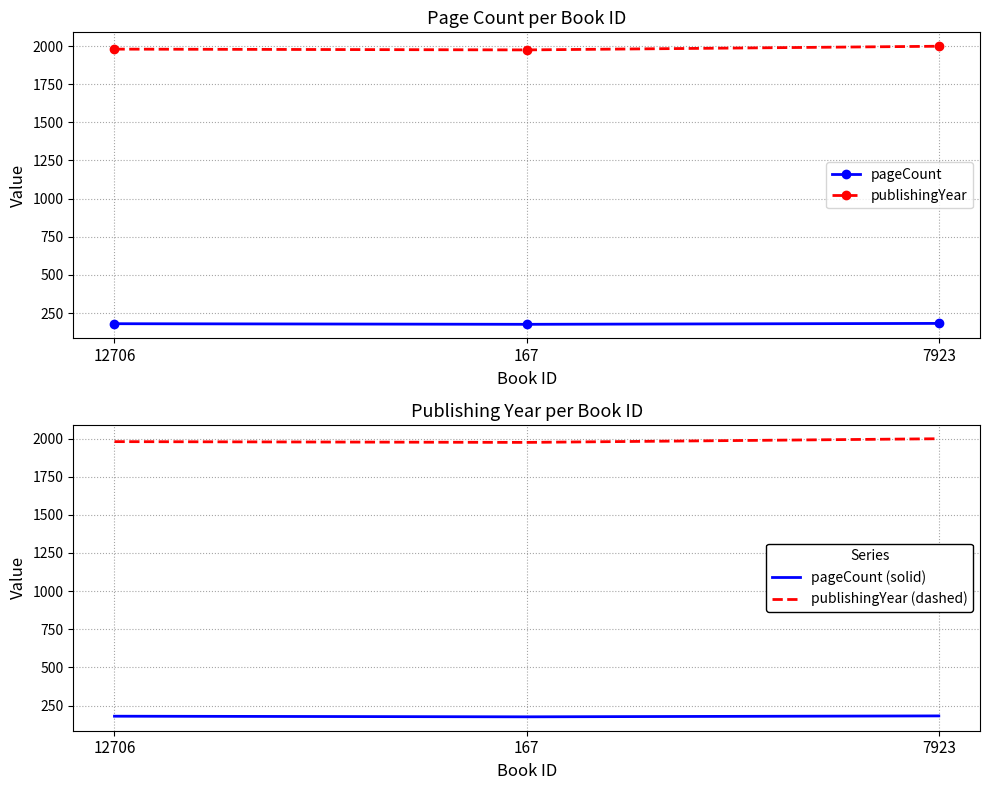

Reading left to right, transcribe all the data shown in this chart.

pageCount: 12706=180	167=176	7923=182
publishingYear: 12706=1980	167=1975	7923=1999
pageCount (solid): 12706=180	167=176	7923=182
publishingYear (dashed): 12706=1980	167=1975	7923=1999